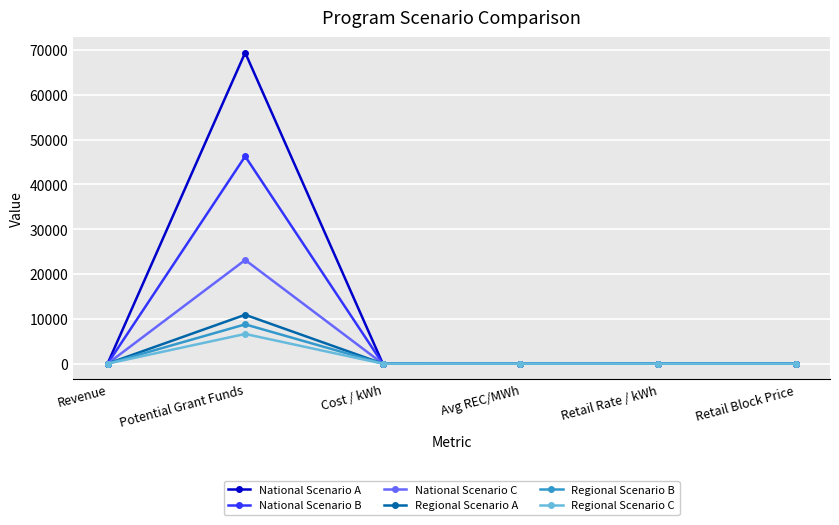

Which series has the largest total across all categories?

National Scenario A